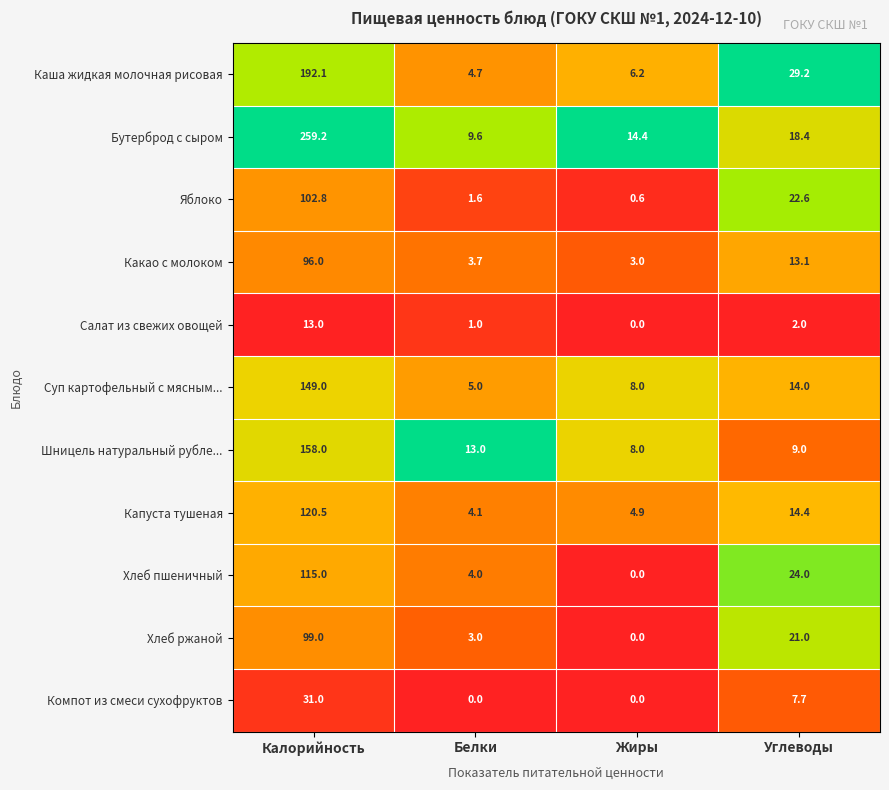

At how many categories does at least one series exceed 0?

4